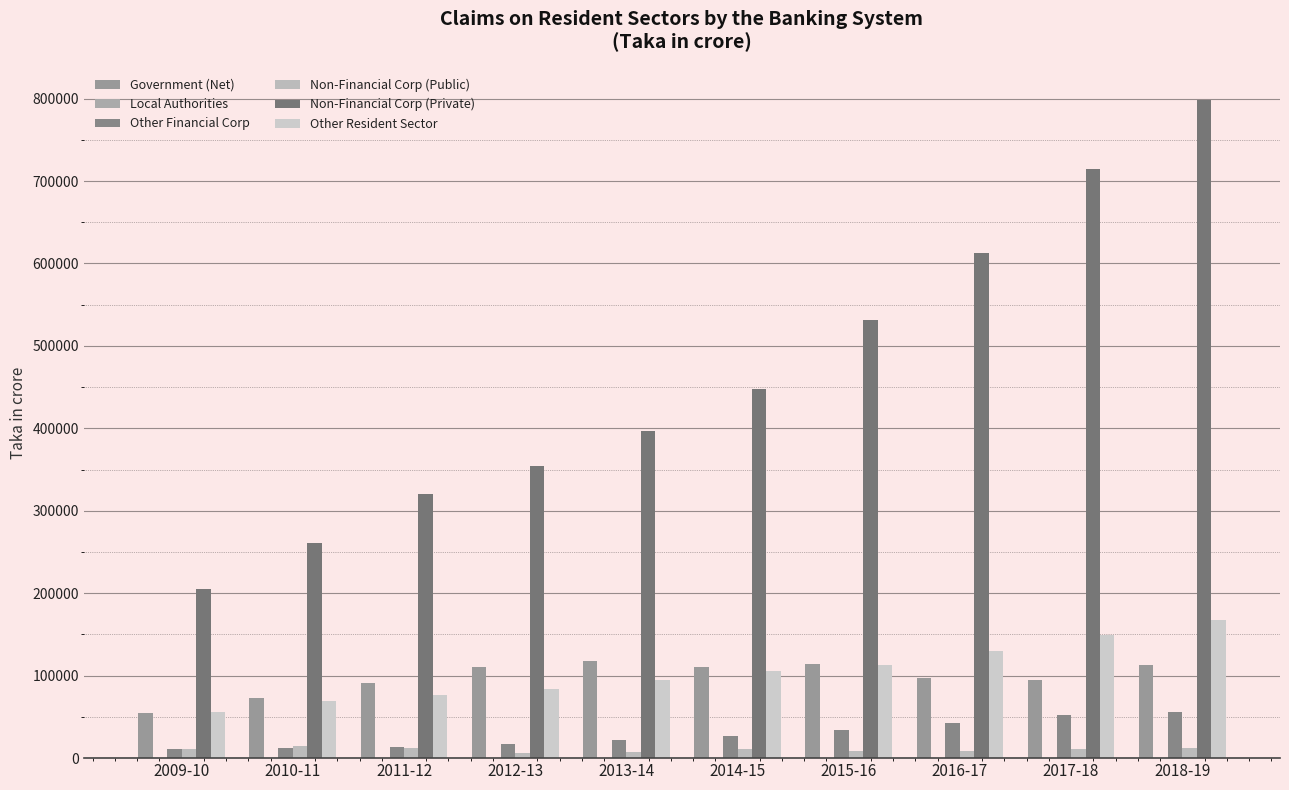

What is the sum of the Non-Financial Corp (Public) values at 2016-17 and 2014-15?

20421.9